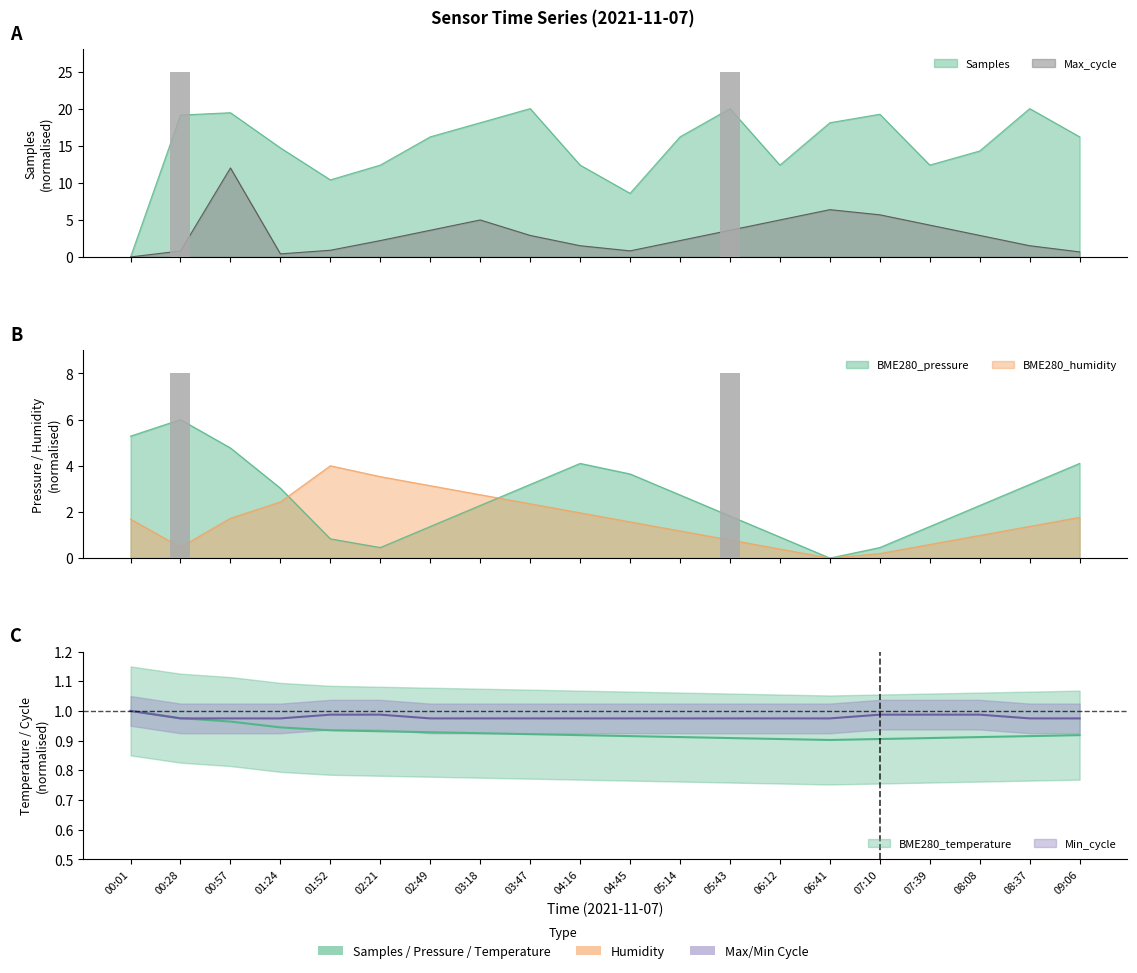

Reading left to right, transcribe all the data shown in this chart.

Samples: 0.0	19.1	19.4	14.7	10.4	12.4	16.2	18.1	20.0	12.4	8.6	16.2	20.0	12.4	18.1	19.2	12.4	14.3	20.0	16.2
BME280_pressure: 5.3	6.0	4.8	3.0	0.8	0.5	1.4	2.3	3.2	4.1	3.6	2.7	1.8	0.9	0.0	0.5	1.4	2.3	3.2	4.1
BME280_humidity: 1.7	0.5	1.7	2.4	4.0	3.5	3.1	2.7	2.4	2.0	1.6	1.2	0.8	0.4	0.0	0.2	0.6	1.0	1.4	1.8
Max_cycle: 0.0	0.8	12.0	0.4	0.9	2.2	3.6	5.0	2.9	1.5	0.8	2.2	3.6	5.0	6.4	5.7	4.3	2.9	1.5	0.7
BME280_temperature: 1.0	1.0	1.0	0.9	0.9	0.9	0.9	0.9	0.9	0.9	0.9	0.9	0.9	0.9	0.9	0.9	0.9	0.9	0.9	0.9
Min_cycle: 1.0	1.0	1.0	1.0	1.0	1.0	1.0	1.0	1.0	1.0	1.0	1.0	1.0	1.0	1.0	1.0	1.0	1.0	1.0	1.0